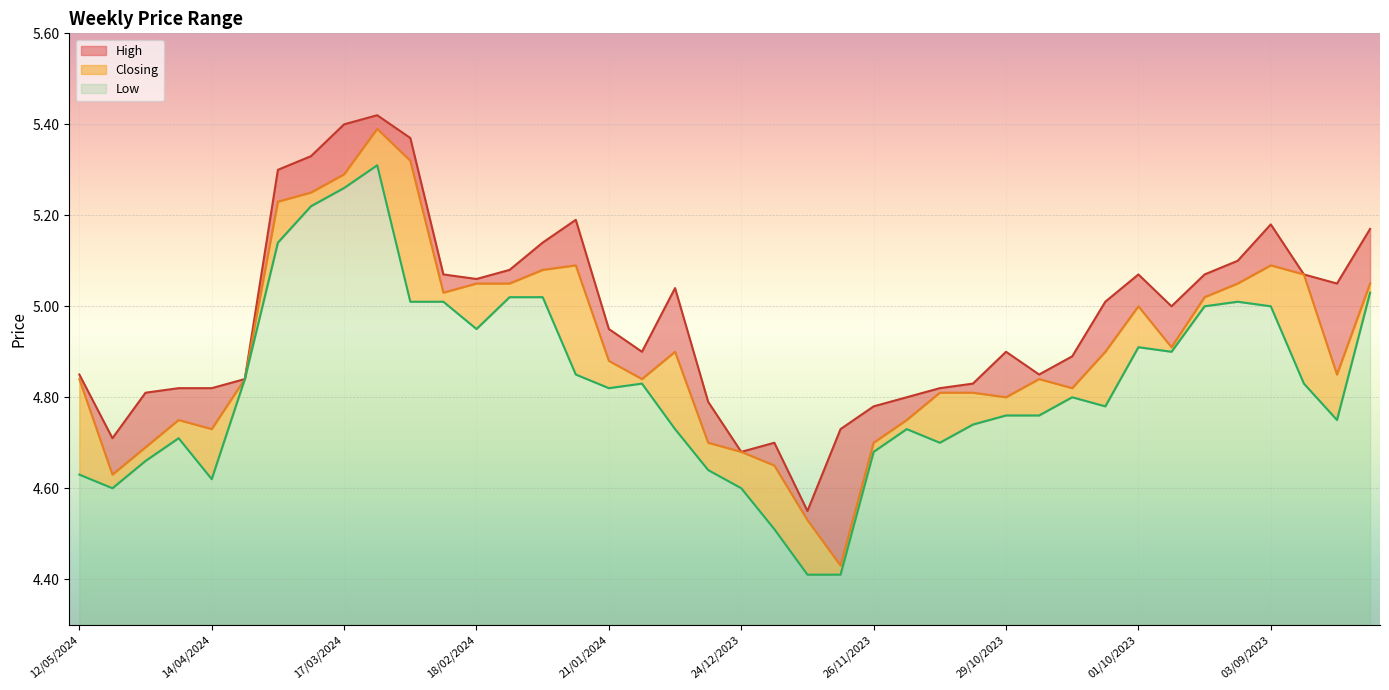

True or false: Closing has more than 2 points higher than both neighbors.

True